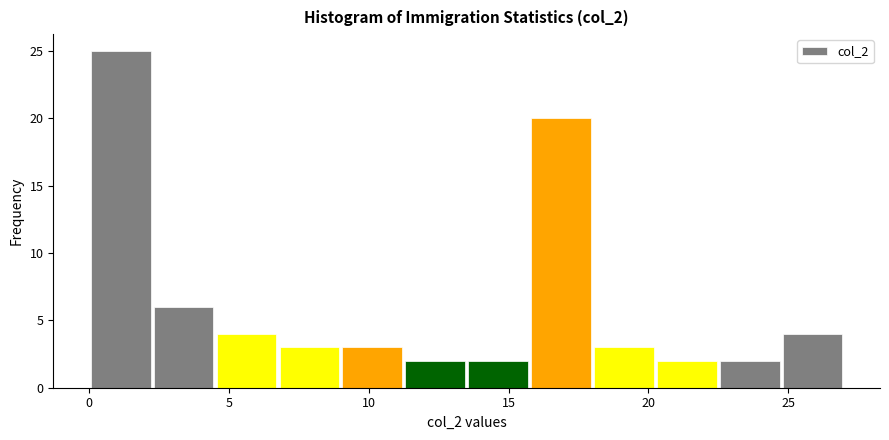

Reading left to right, list every bar in this chart as the range it spans on the x-axis followed by its height. Neither the bar edges nor the heights are printed on the chart, so give them approximately, as read against the axes.

0.00 to 2.25: 25
2.25 to 4.50: 6
4.50 to 6.75: 4
6.75 to 9.00: 3
9.00 to 11.25: 3
11.25 to 13.50: 2
13.50 to 15.75: 2
15.75 to 18.00: 20
18.00 to 20.25: 3
20.25 to 22.50: 2
22.50 to 24.75: 2
24.75 to 27.00: 4